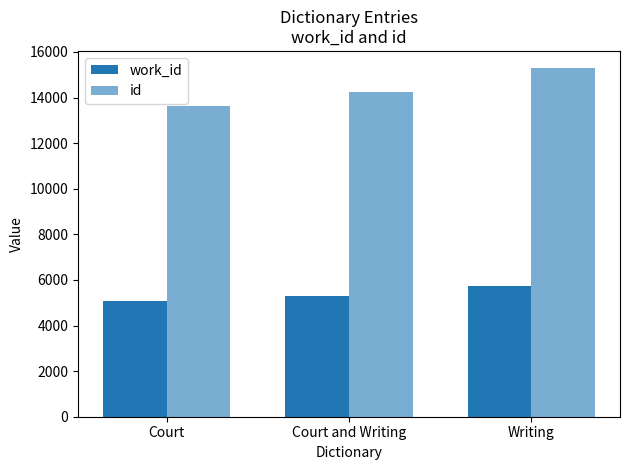

How many bars are there in each group?

2